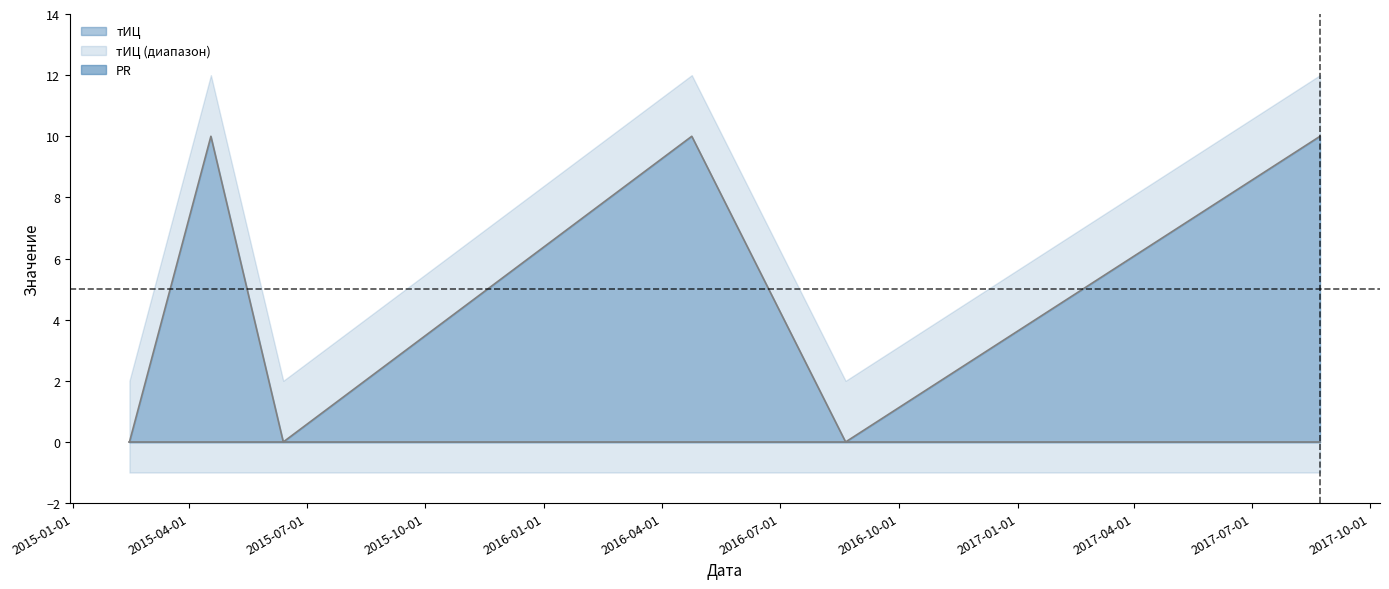

Does the chart display data point markers on the line(s)?

No